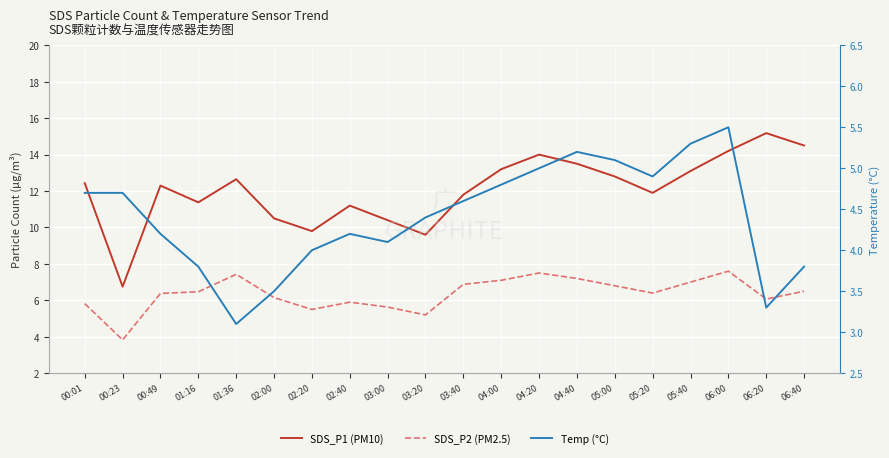

How many lines are shown in the chart?

3